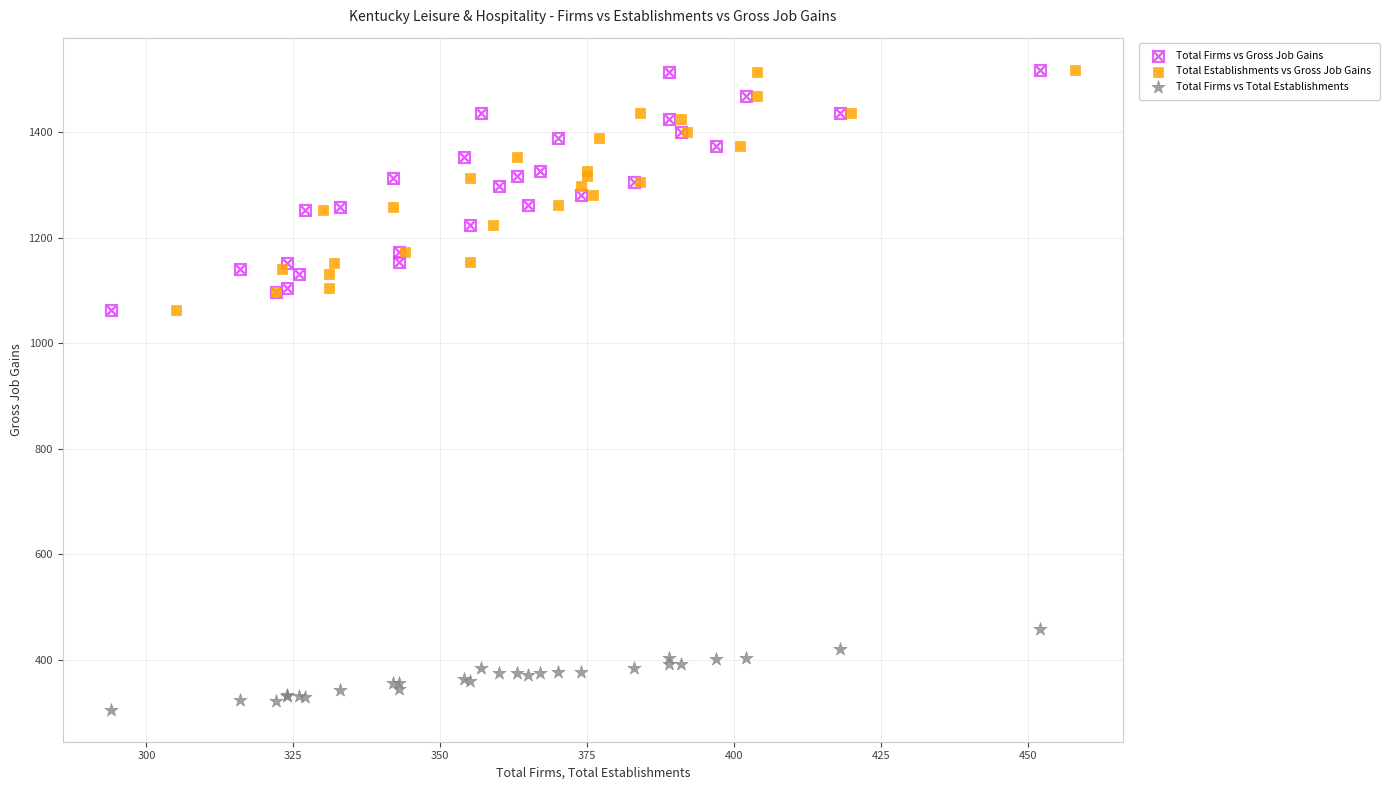

Which series contains the lowest Y value?

Total Firms vs Total Establishments